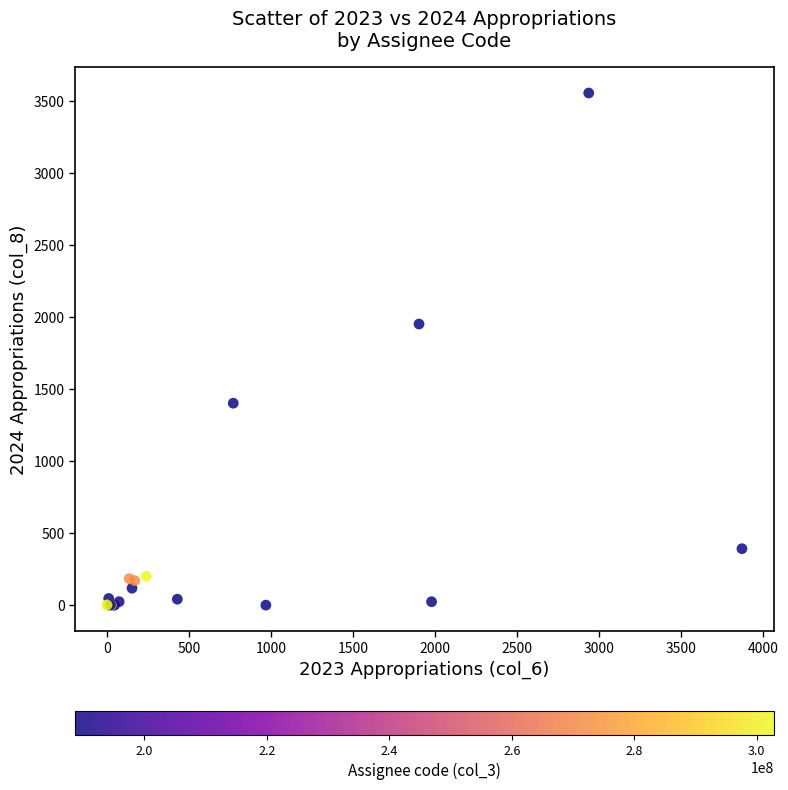

What Y value in the scatter plot is closest to 1776?

1950.0